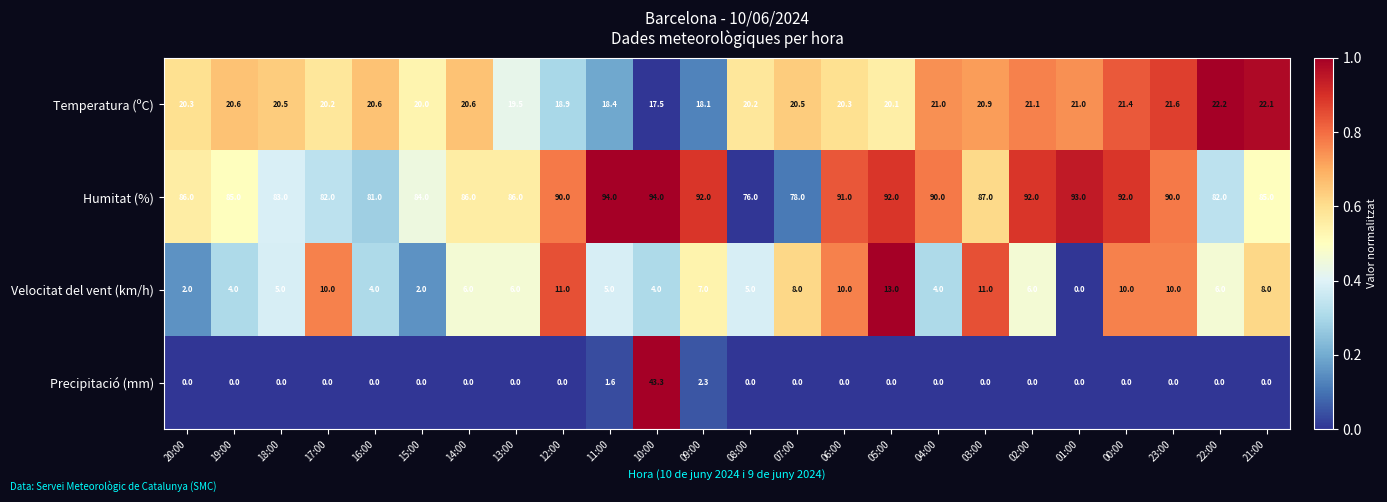

At 21:00, list the series in order from smallest to largest.

Precipitació (mm), Velocitat del vent (km/h), Temperatura (ºC), Humitat (%)